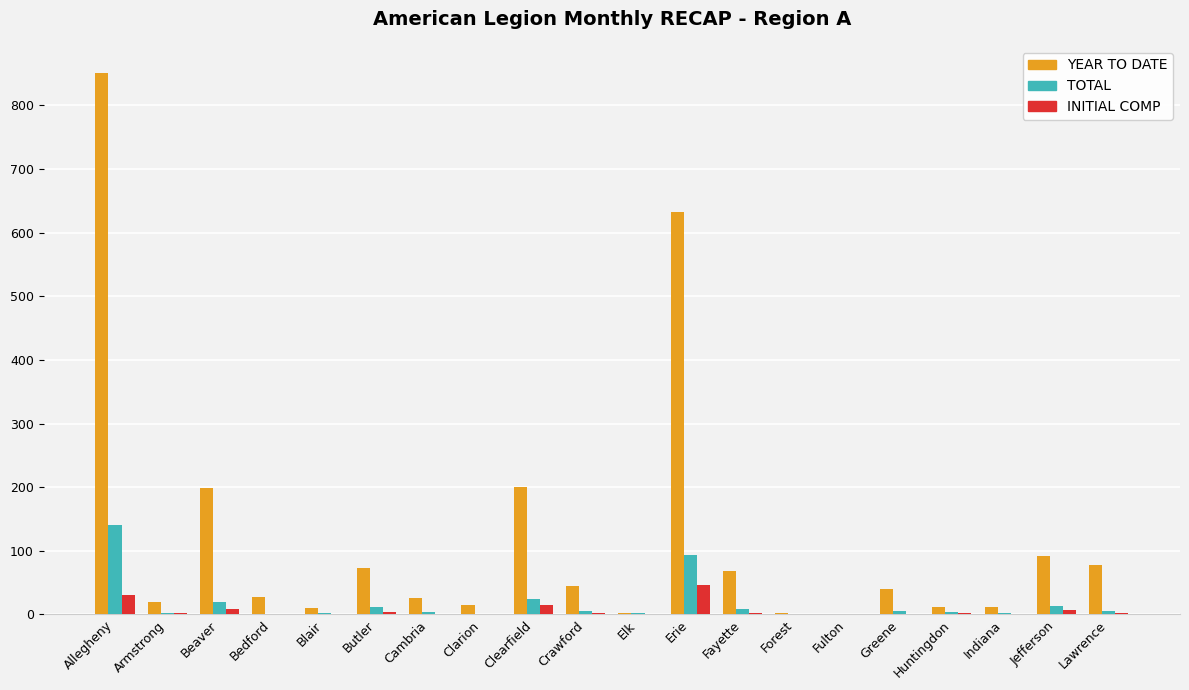

What is the total value across all series at Erie?

773